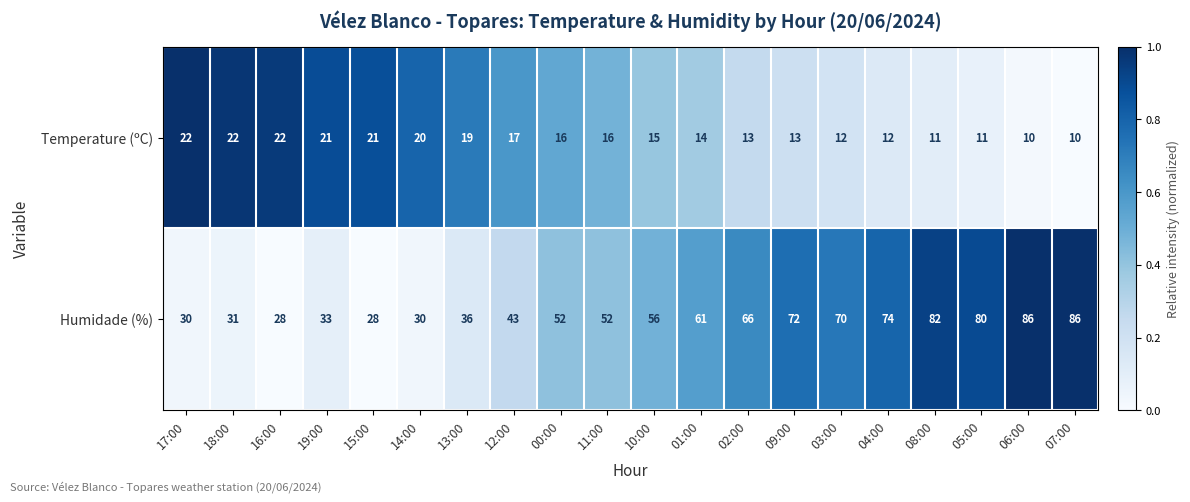

What is the difference between the Temperature (ºC) values at 11:00 and 17:00?

6